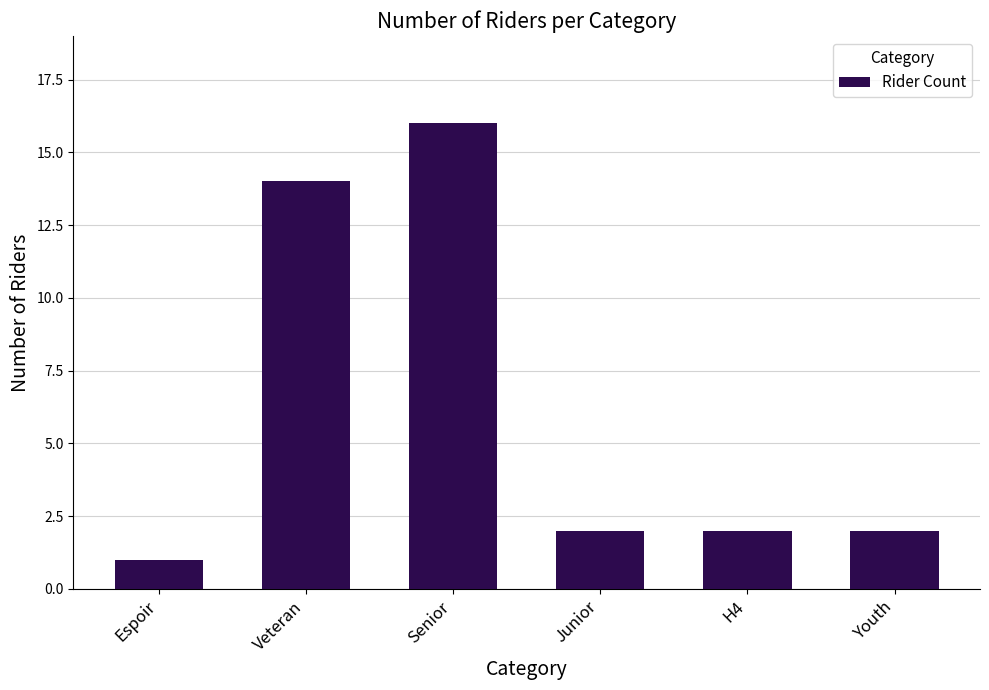

Between Espoir and Senior, which is larger?

Senior